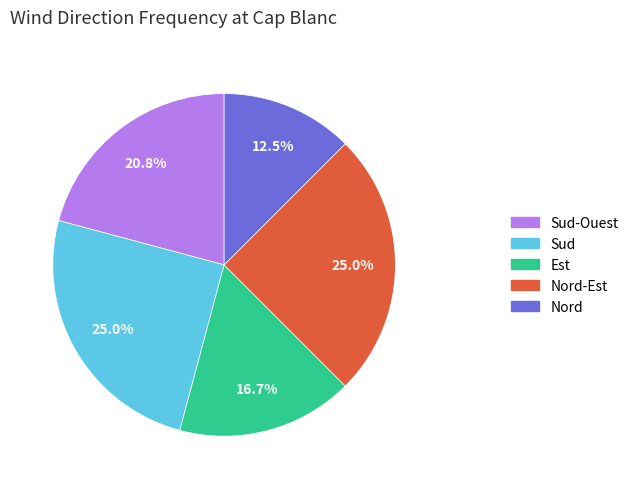

To the nearest percent, what is the average slice percentage?

20%